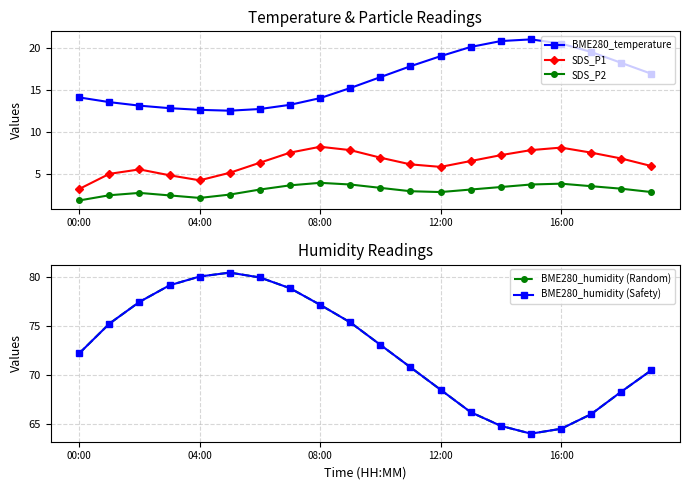

At which label is BME280_humidity (Random) closest to 72?

00:00